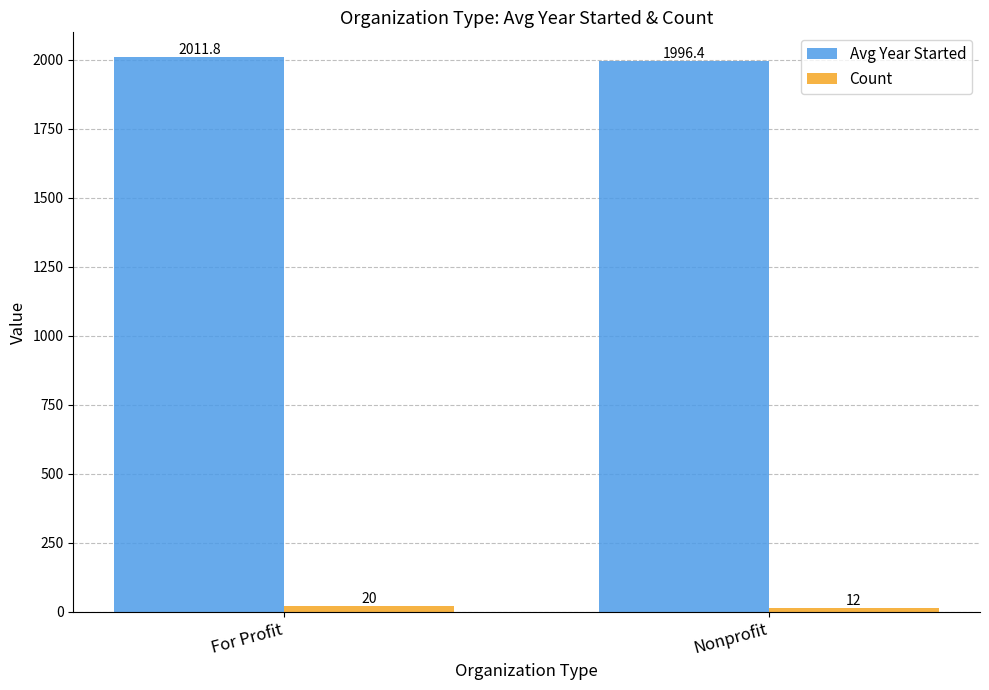

True or false: Avg Year Started has a value of 3117.4 at Nonprofit.

False